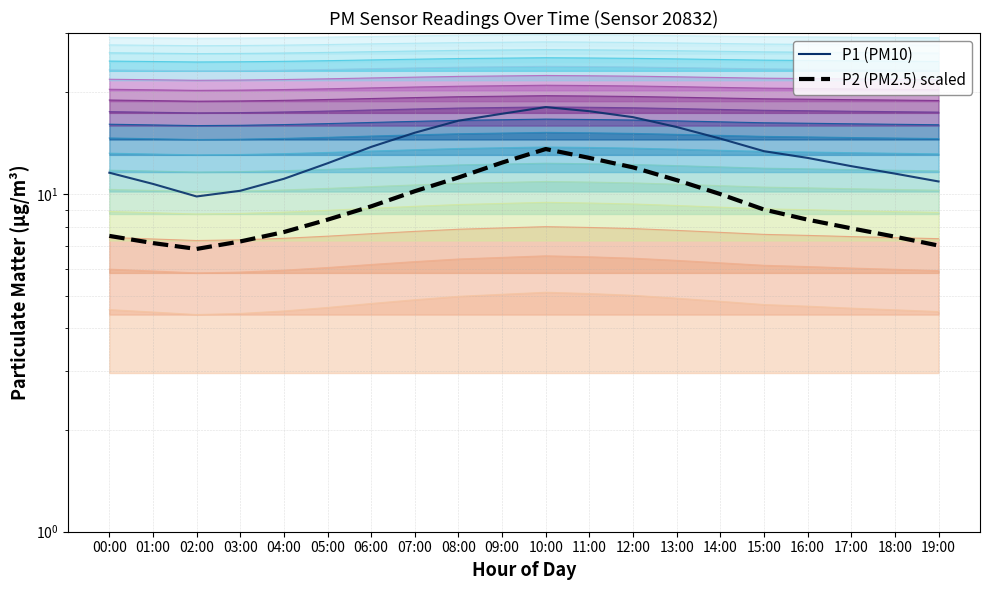

Which series changed the most between 09:00 and 11:00?

P2 (PM2.5) scaled